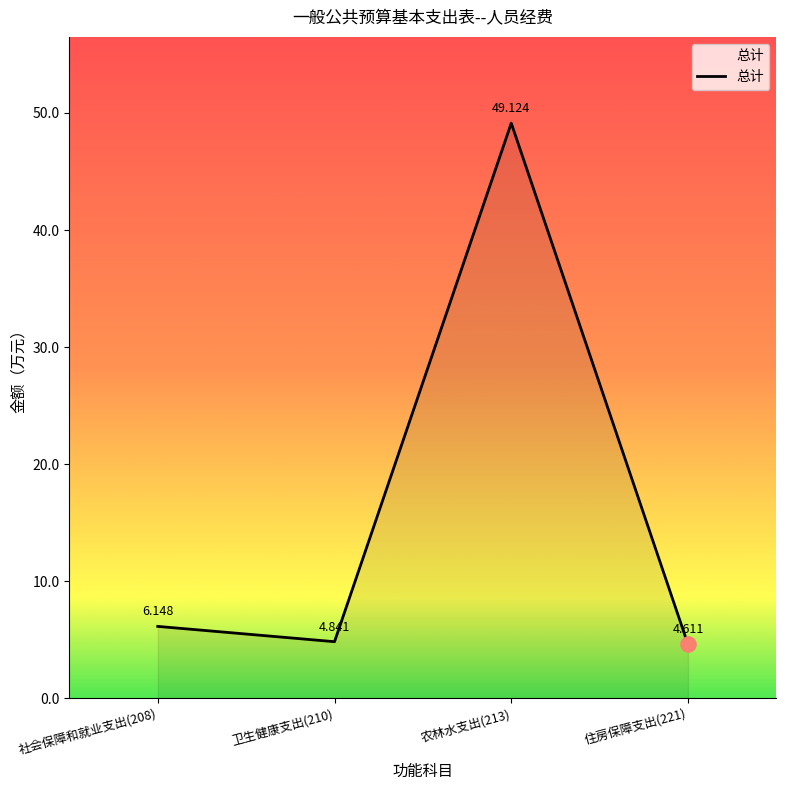

What is the ratio of the value at 卫生健康支出(210) to the value at 社会保障和就业支出(208)?

0.8